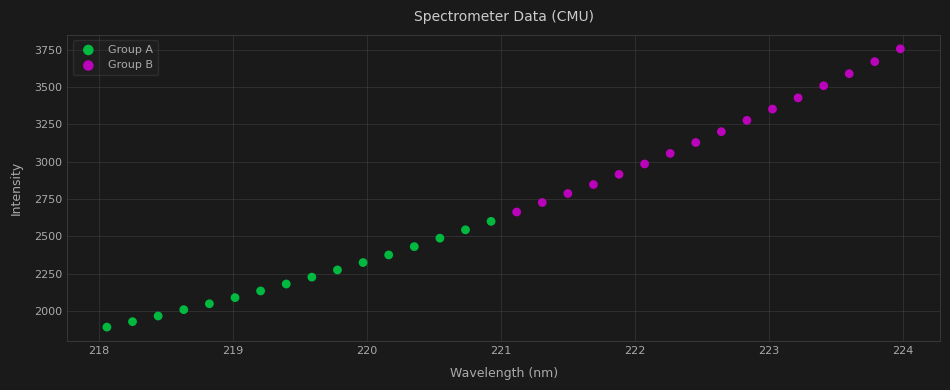

Which series reaches the maximum Y coordinate?

Group B